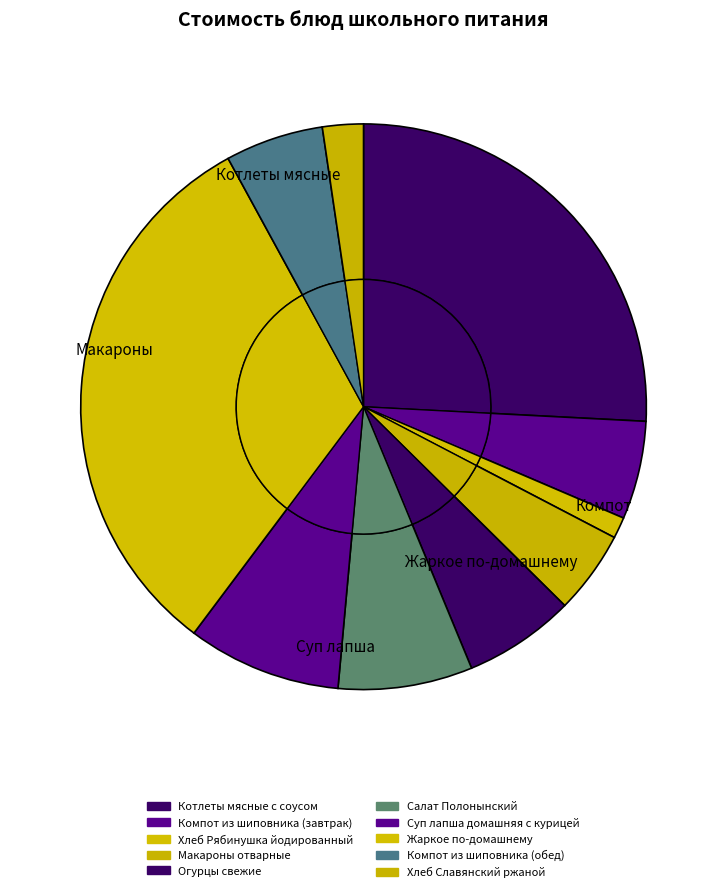

How many segments does this pie chart have?

10